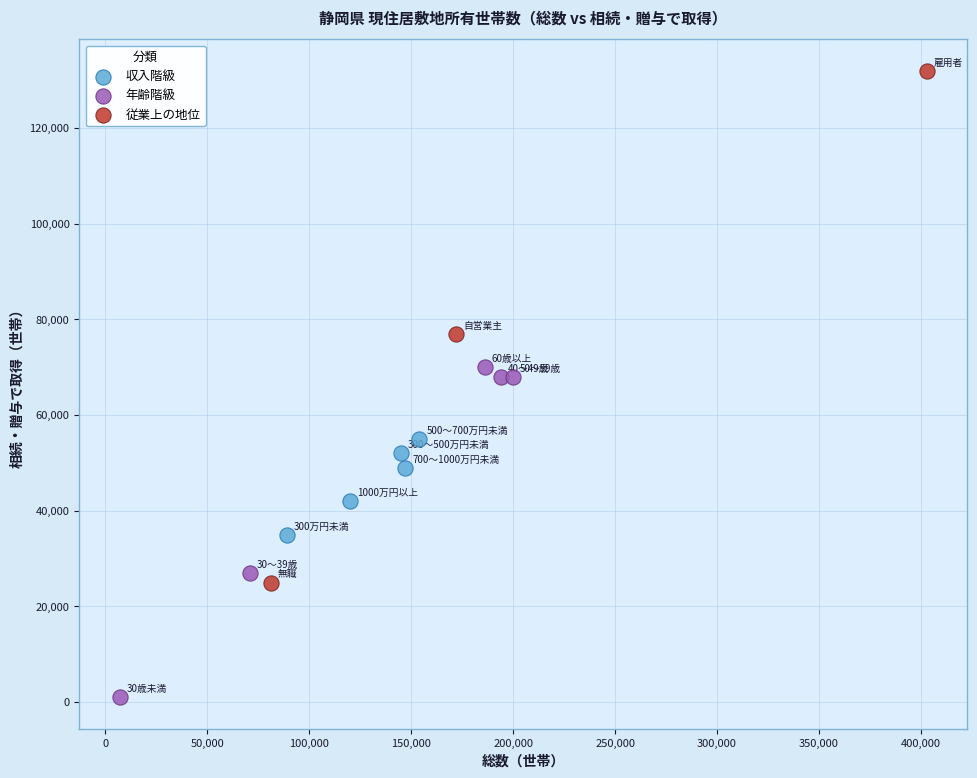

What are all the series names shown in the legend?

収入階級, 年齢階級, 従業上の地位